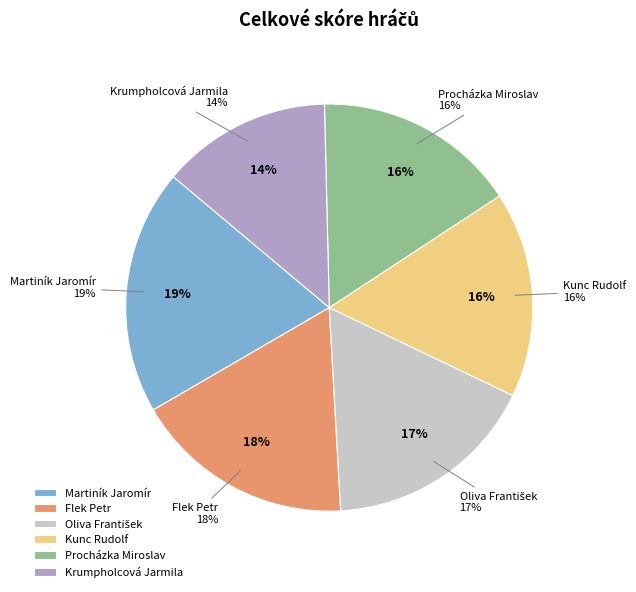

How many slices are in this pie chart?

6